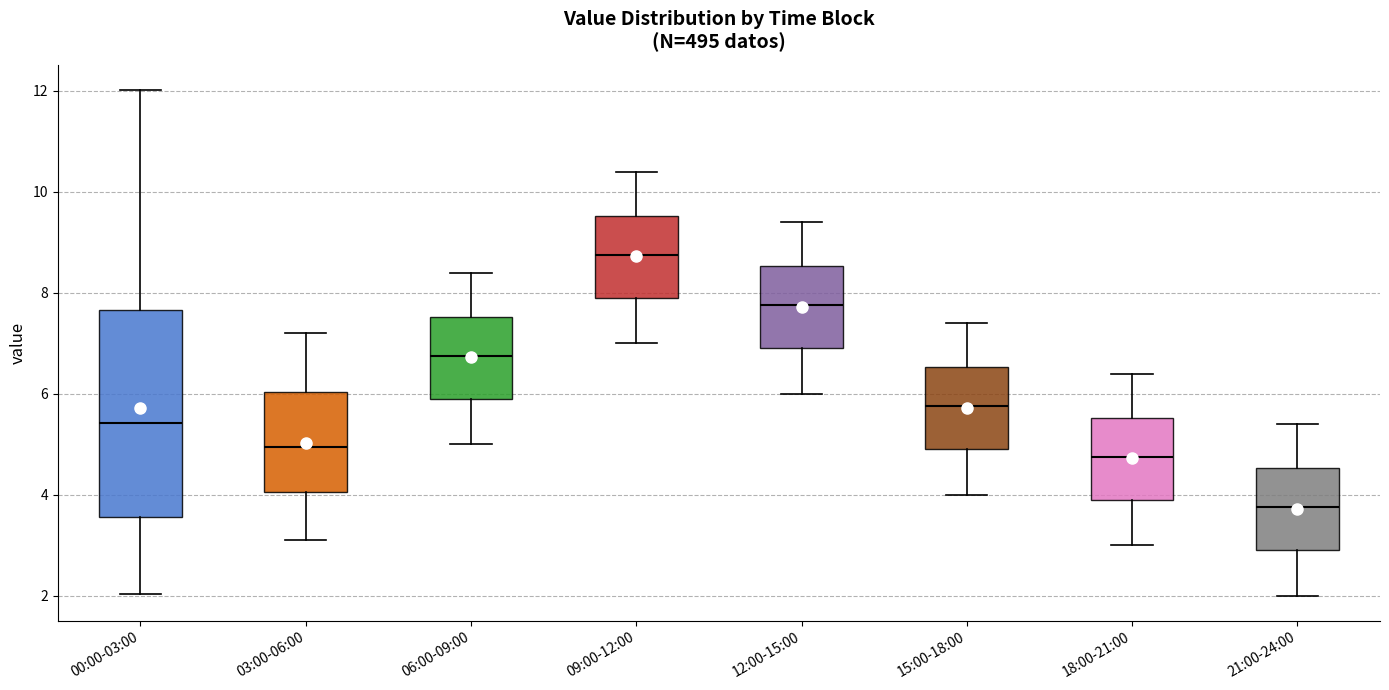

Which box is the tallest, from its lower edge to its upper edge?

00:00-03:00